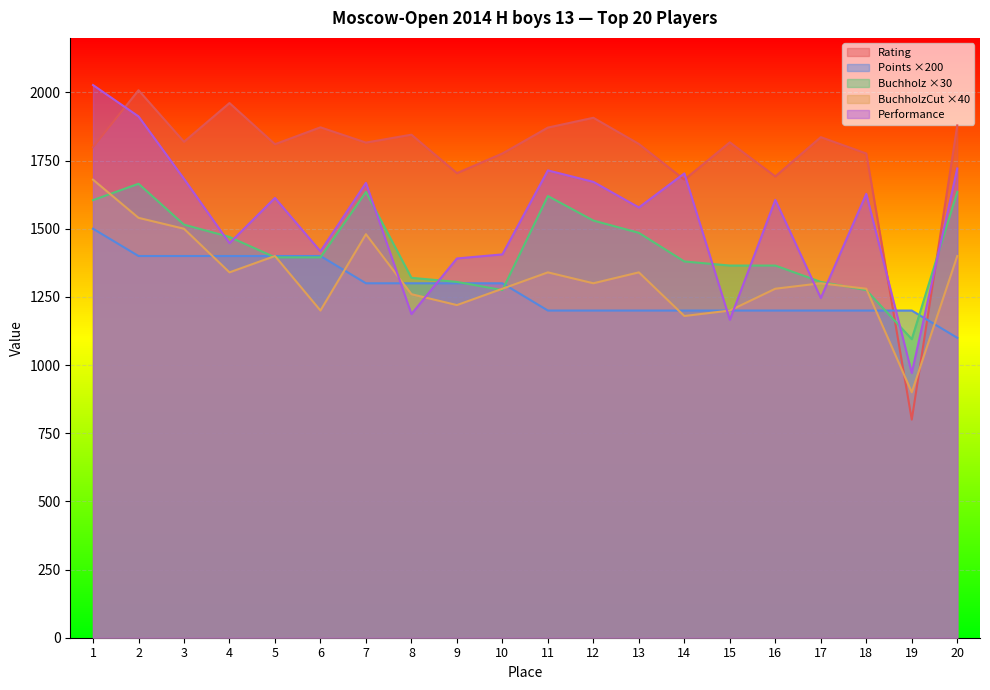

What is the difference between the maximum and minimum values in the Rating series?

1208